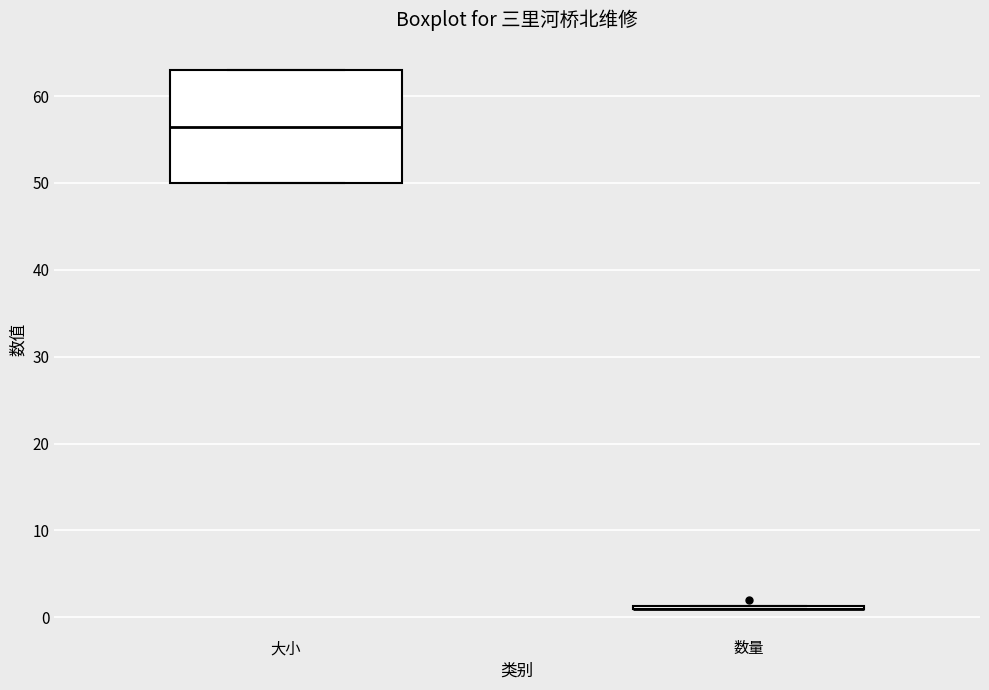

Reading left to right, read every box against the y-axis: the position of its median line, the range the box covers, and the ends of its whiskers. The values are not printed on the chart, so give them approximately, as read against the axis.

大小: median 57, box 50 to 63, whiskers 50 to 63
数量: box collapsed to a line at 1, whiskers 1 to 1